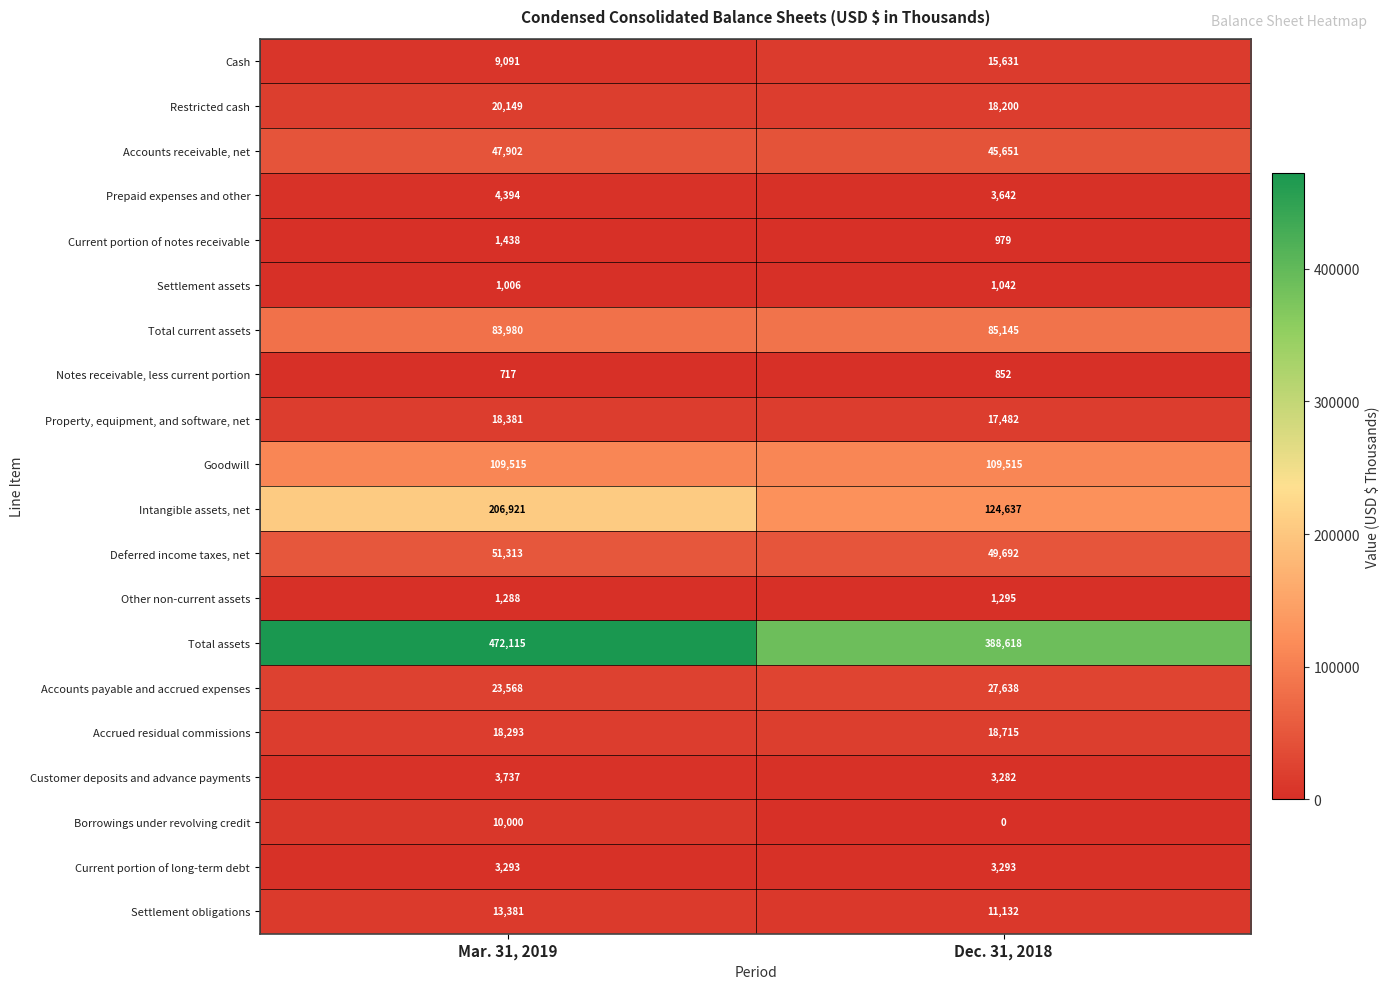

At Dec. 31, 2018, list the series in order from largest to smallest.

Total assets, Intangible assets, net, Goodwill, Total current assets, Deferred income taxes, net, Accounts receivable, net, Accounts payable and accrued expenses, Accrued residual commissions, Restricted cash, Property, equipment, and software, net, Cash, Settlement obligations, Prepaid expenses and other, Current portion of long-term debt, Customer deposits and advance payments, Other non-current assets, Settlement assets, Current portion of notes receivable, Notes receivable, less current portion, Borrowings under revolving credit